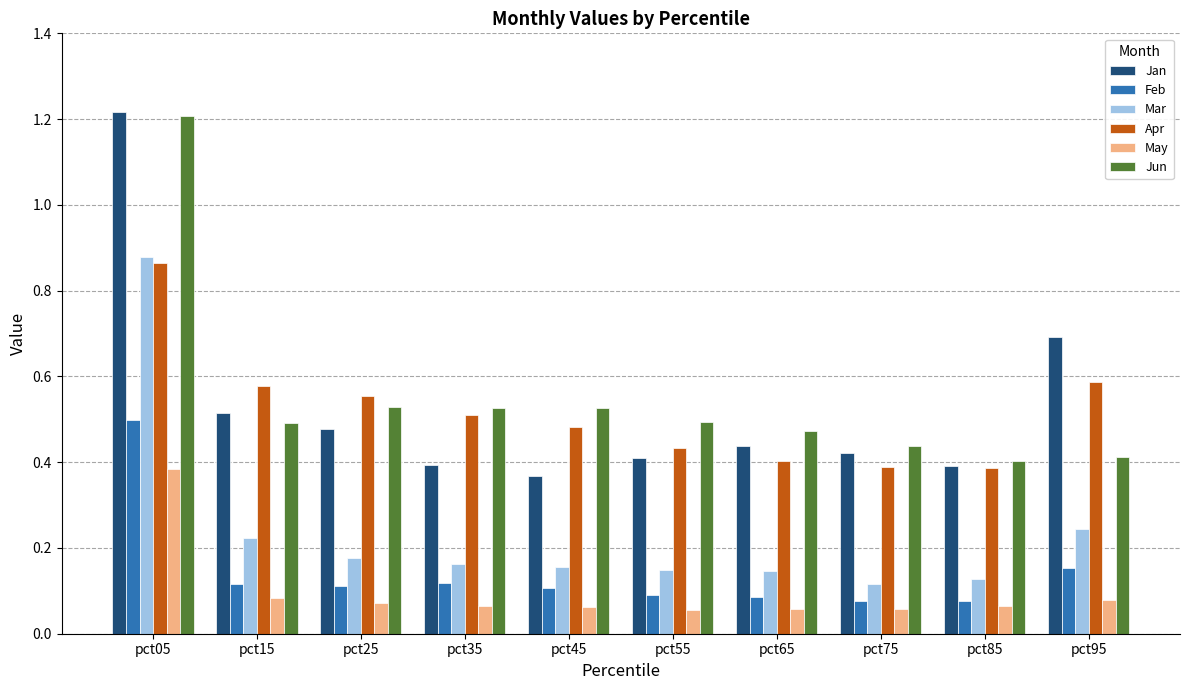

Which series has the largest range (max minus min)?

Jan